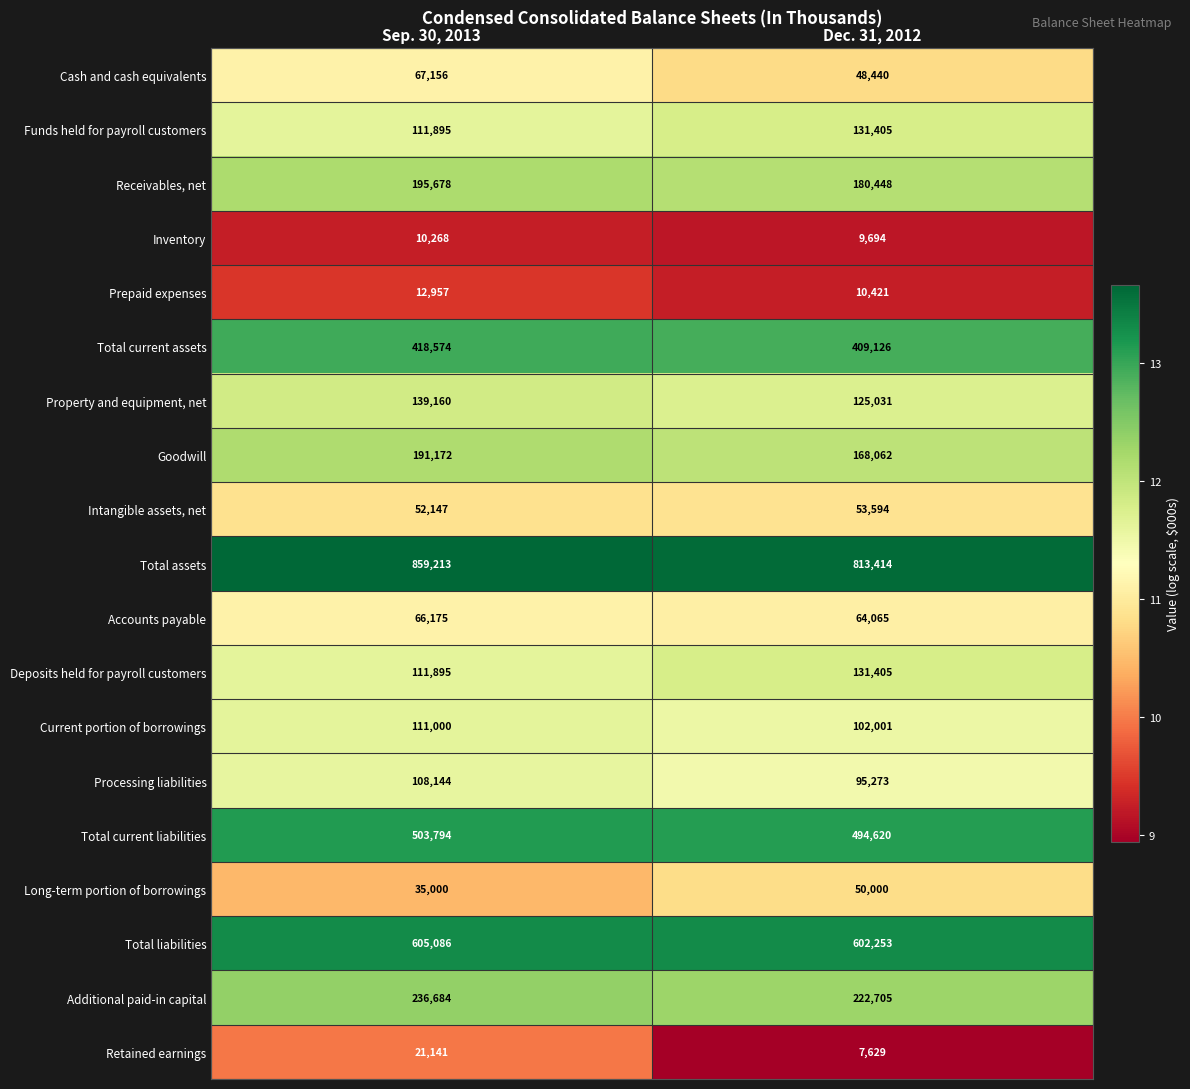

Which series has the largest total across all categories?

Total assets